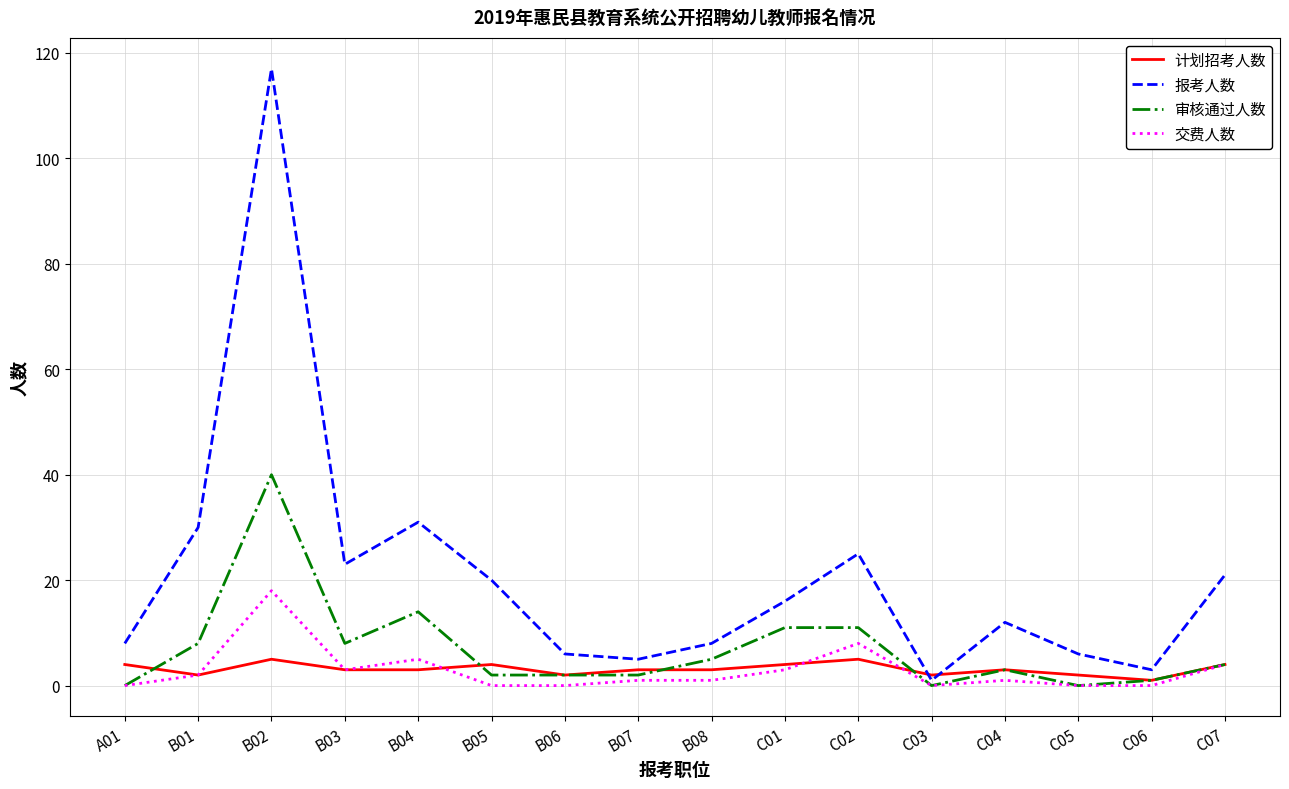

Is it true that 交费人数 equals 7 at B05?

False